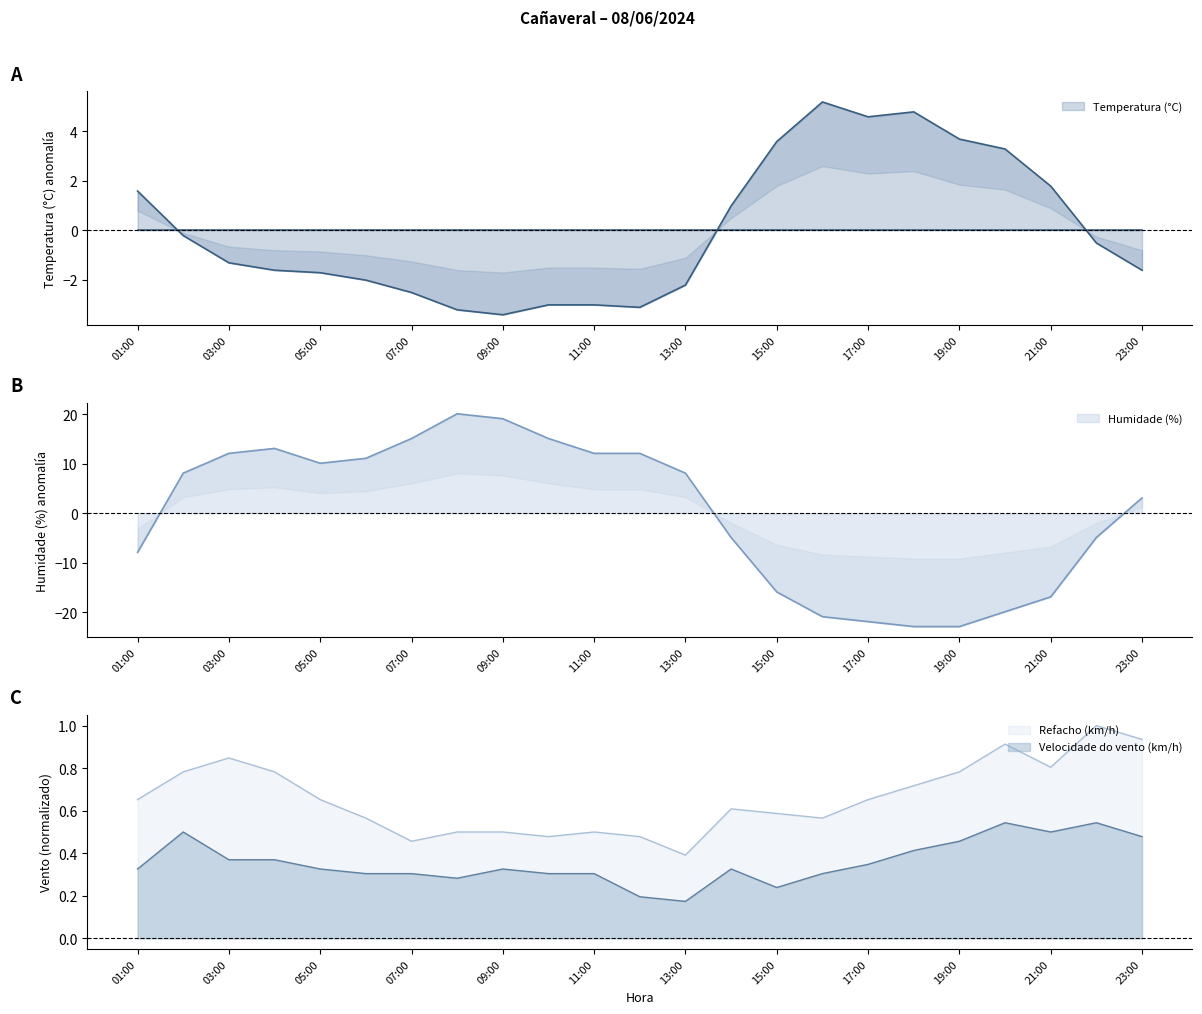

Which has a higher value, 08:00 or 07:00?

07:00